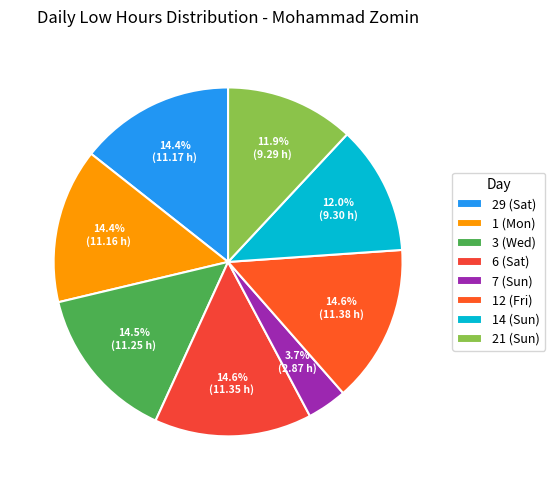

Is 12 (Fri) the majority of the pie?

No